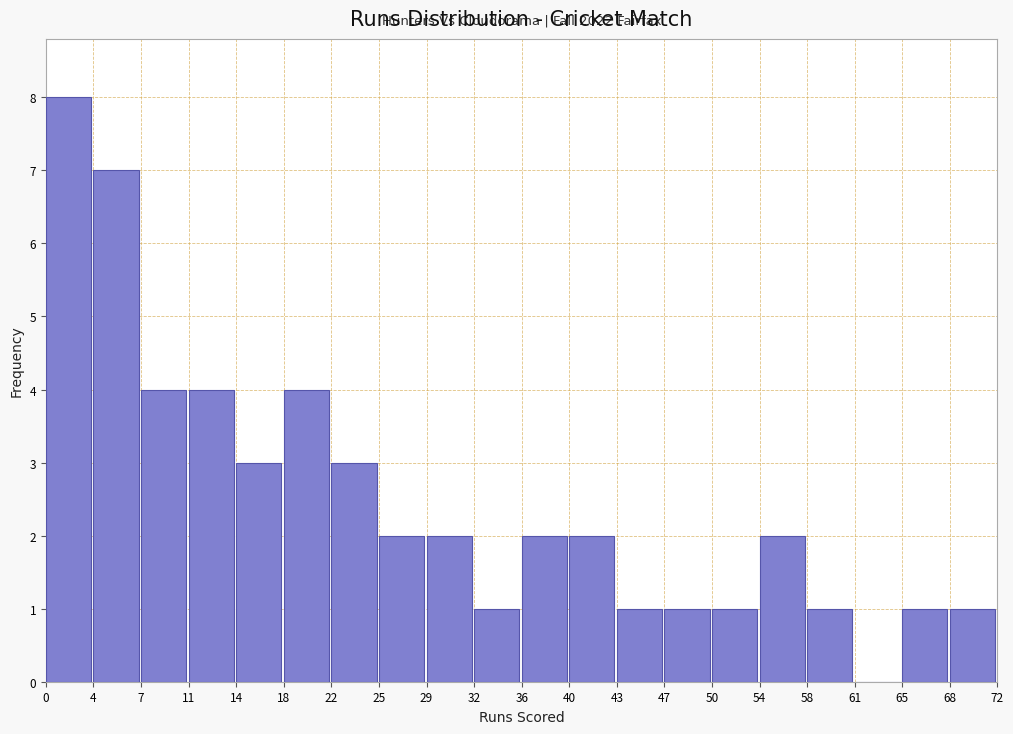

Which range on the x-axis has the tallest bar?

0 to 4